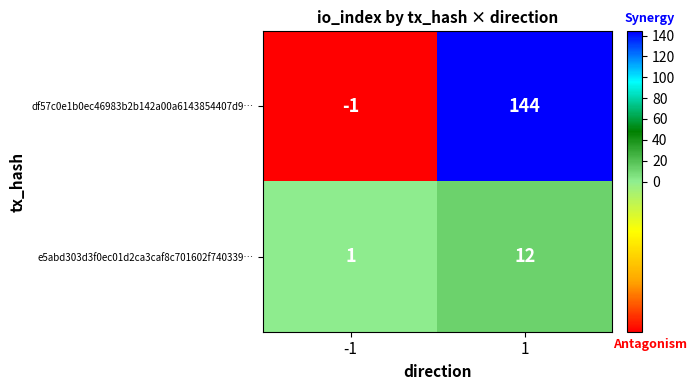

Reading right to left, list all the values displayed in this chart.

df57c0e1b0ec46983b2b142a00a6143854407d9…: 1=144	-1=-1
e5abd303d3f0ec01d2ca3caf8c701602f740339…: 1=12	-1=1